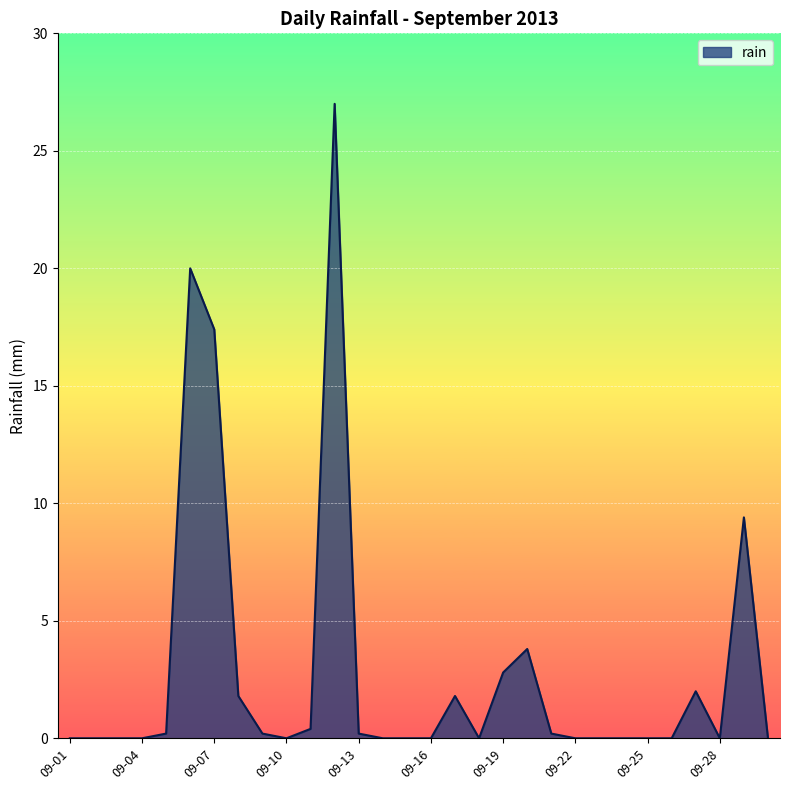

What is the greatest value displayed?

27.0